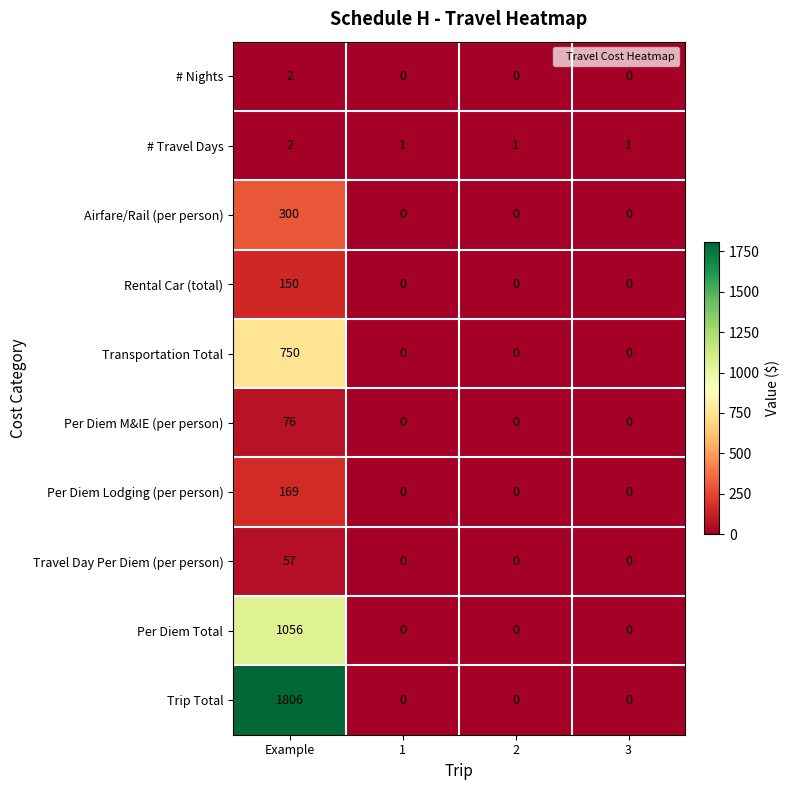

What is the average value of the Per Diem Total series?

264